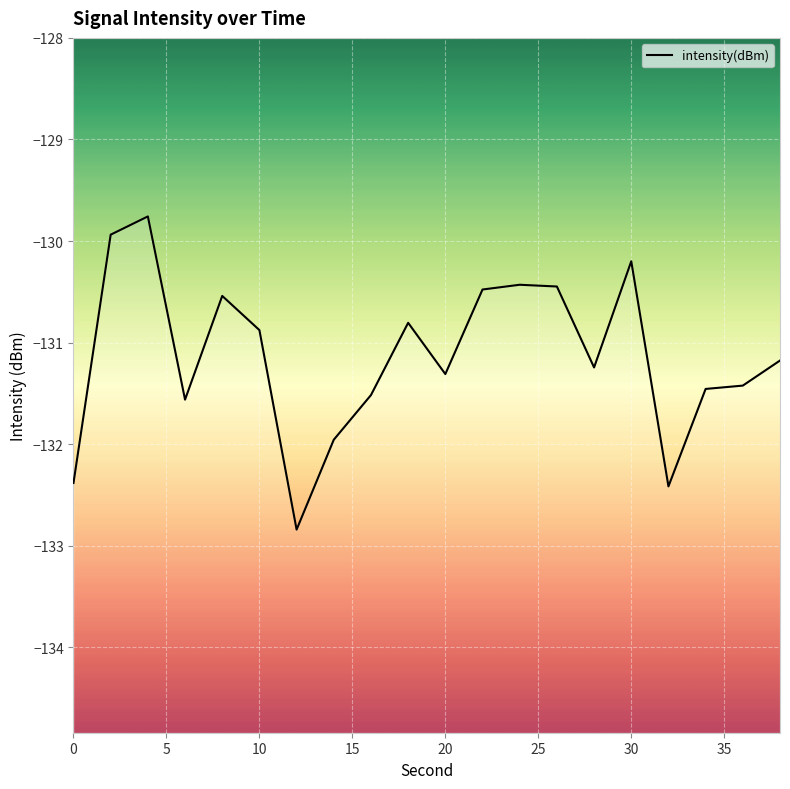

What is the smallest value displayed?

-132.8